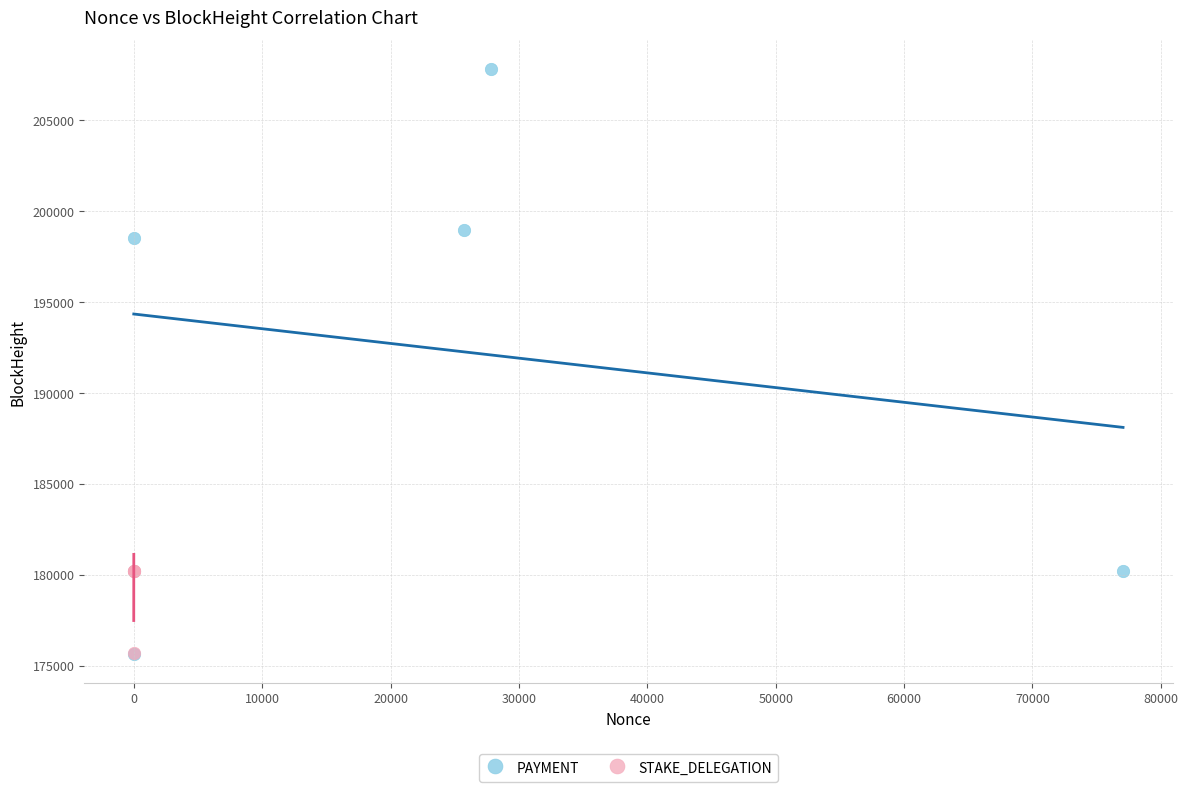

Which series has the widest spread of Y values?

PAYMENT